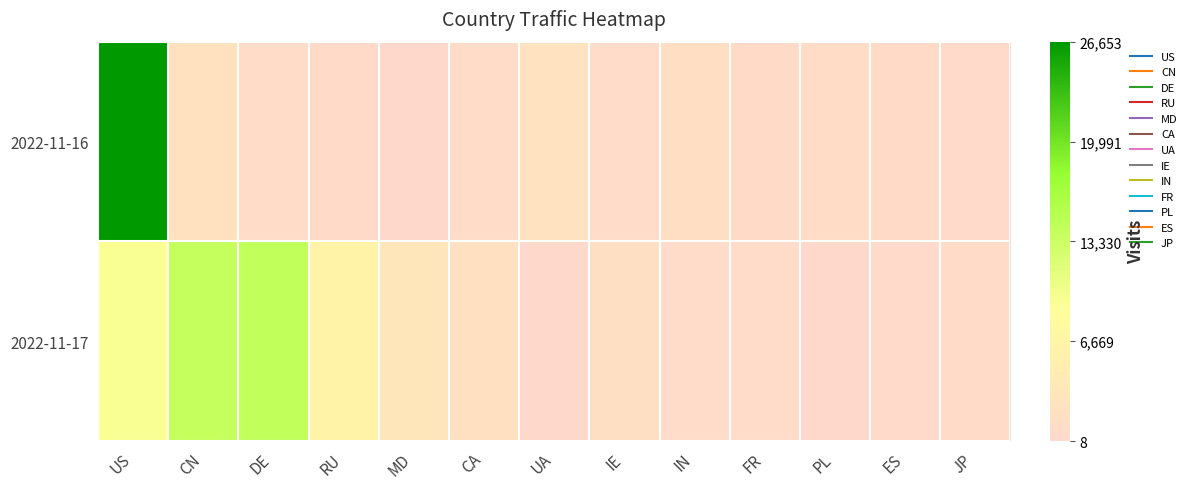

Reading left to right, what are all the values shown in this chart?

2022-11-16: US=1.0	CN=0.1	DE=0.0	RU=0.0	MD=0.0	CA=0.0	UA=0.1	IE=0.0	IN=0.0	FR=0.0	PL=0.0	ES=0.0	JP=0.0
2022-11-17: US=0.3	CN=0.5	DE=0.5	RU=0.2	MD=0.1	CA=0.1	UA=0.0	IE=0.1	IN=0.0	FR=0.0	PL=0.0	ES=0.0	JP=0.0